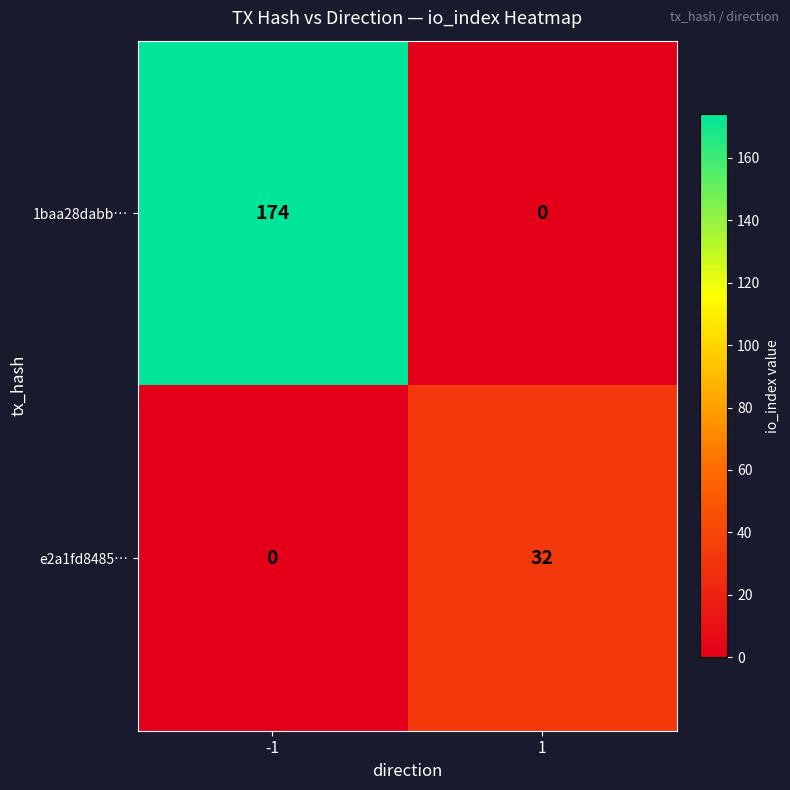

True or false: 1baa28dabb… has a value of 93 at 1.

False